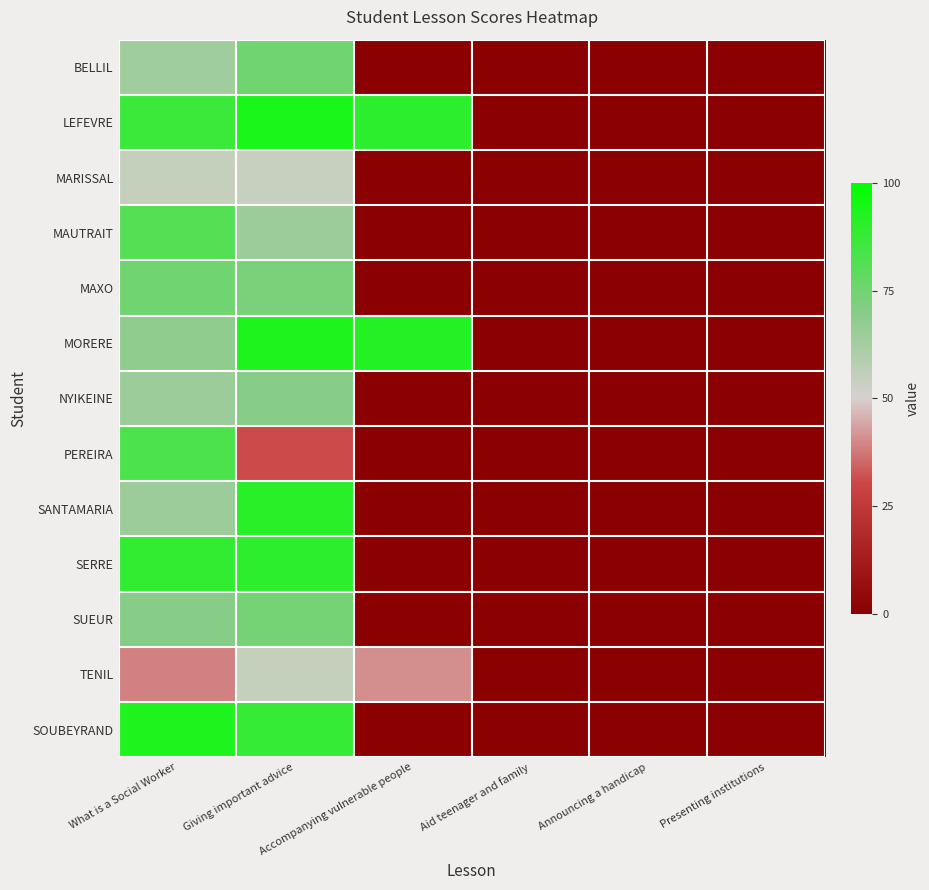

At which category is the sum across all series the highest?

Giving important advice